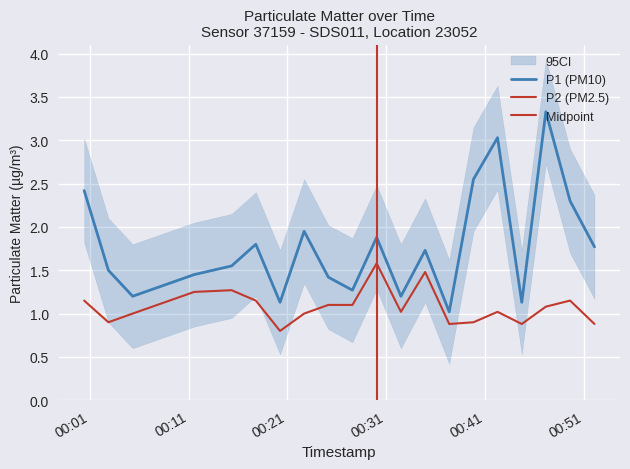

At which category is the sum across all series the highest?

2023-08-07T00:47:07